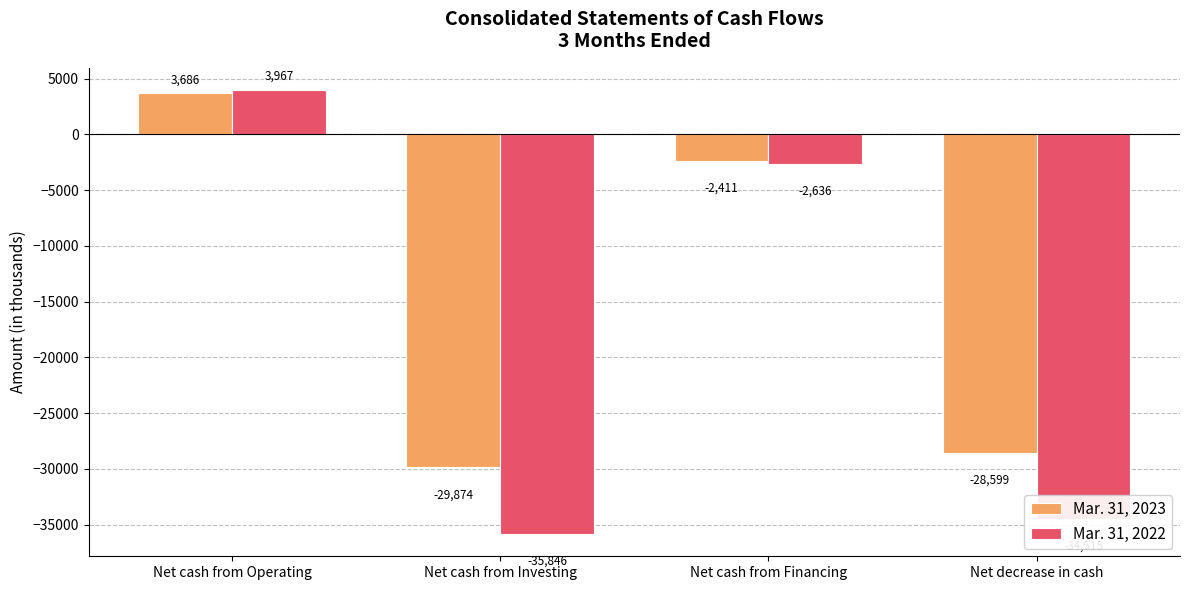

The Mar. 31, 2023 series shows -28599 at Net decrease in cash. True or false?

True